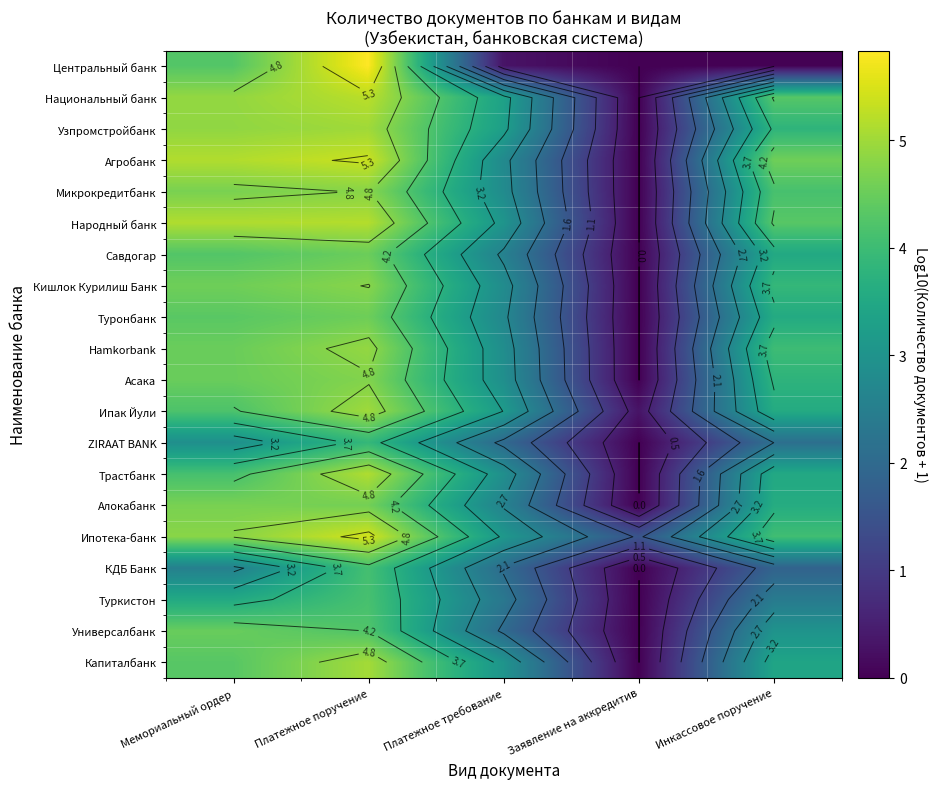

How many series are shown in this chart?

20